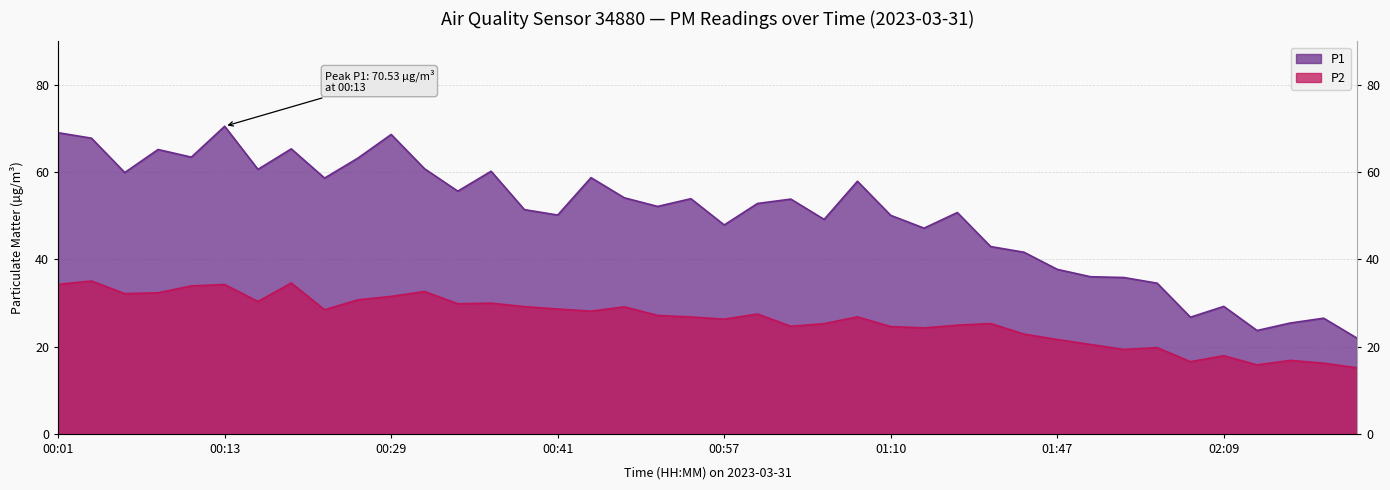

Which category has the highest value in the P2 series?

00:03